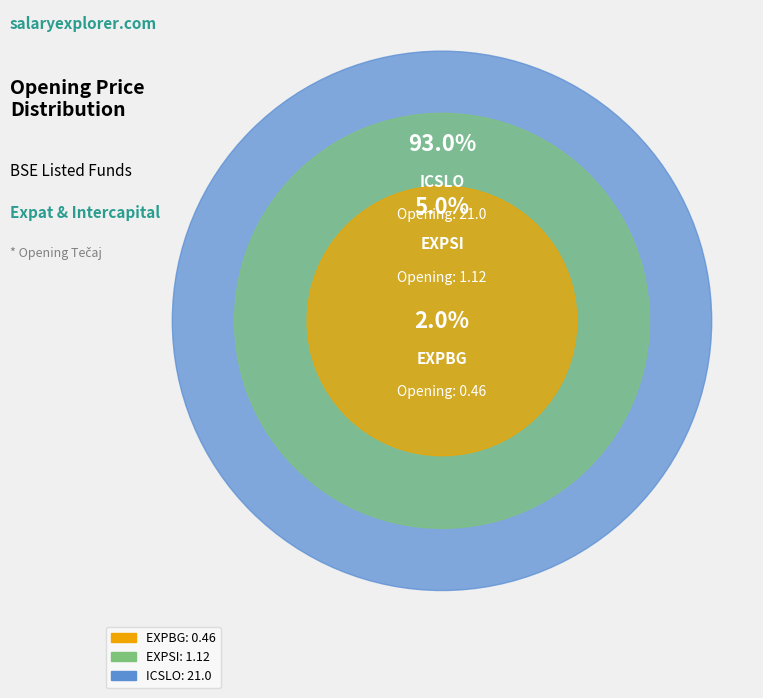

Which category has the smallest portion of the pie?

EXPBG